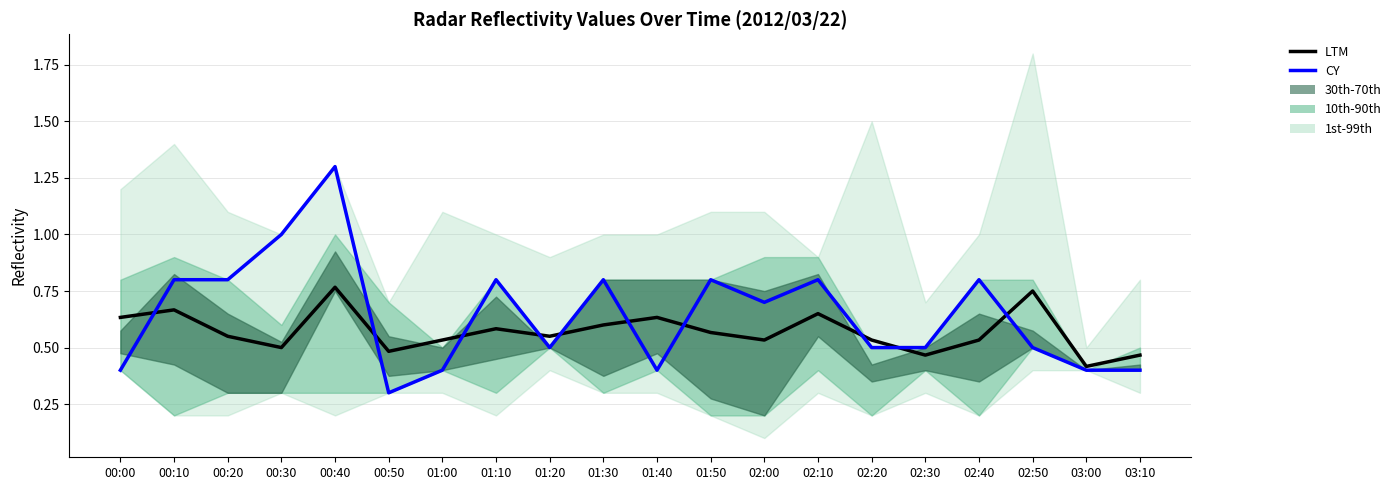

The value of CY at 01:20 is 0.5. True or false?

True